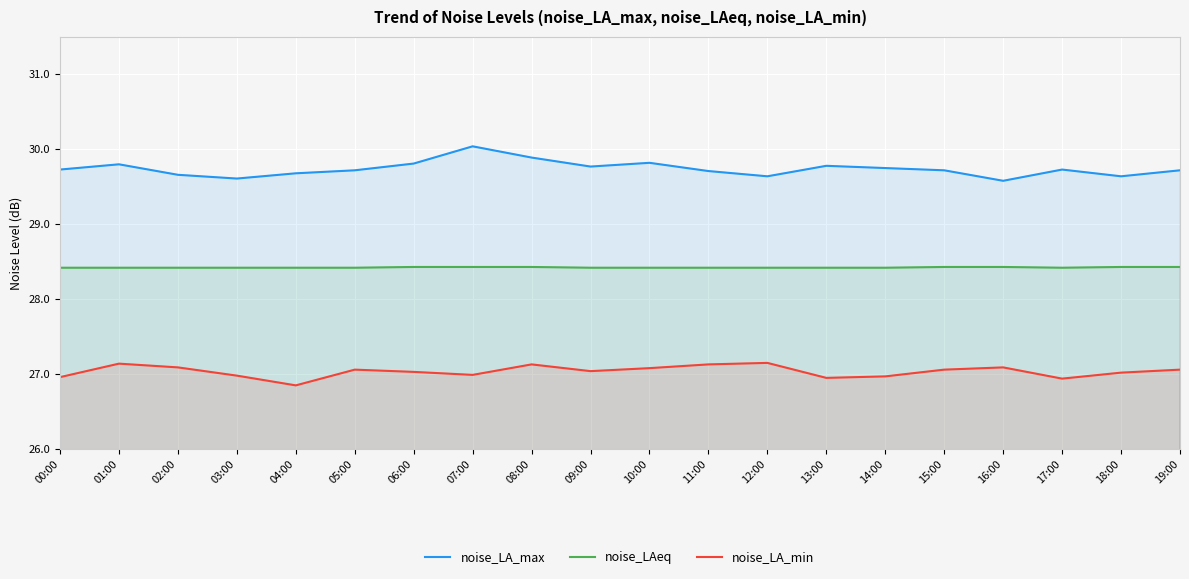

Which series has the largest total across all categories?

noise_LA_max